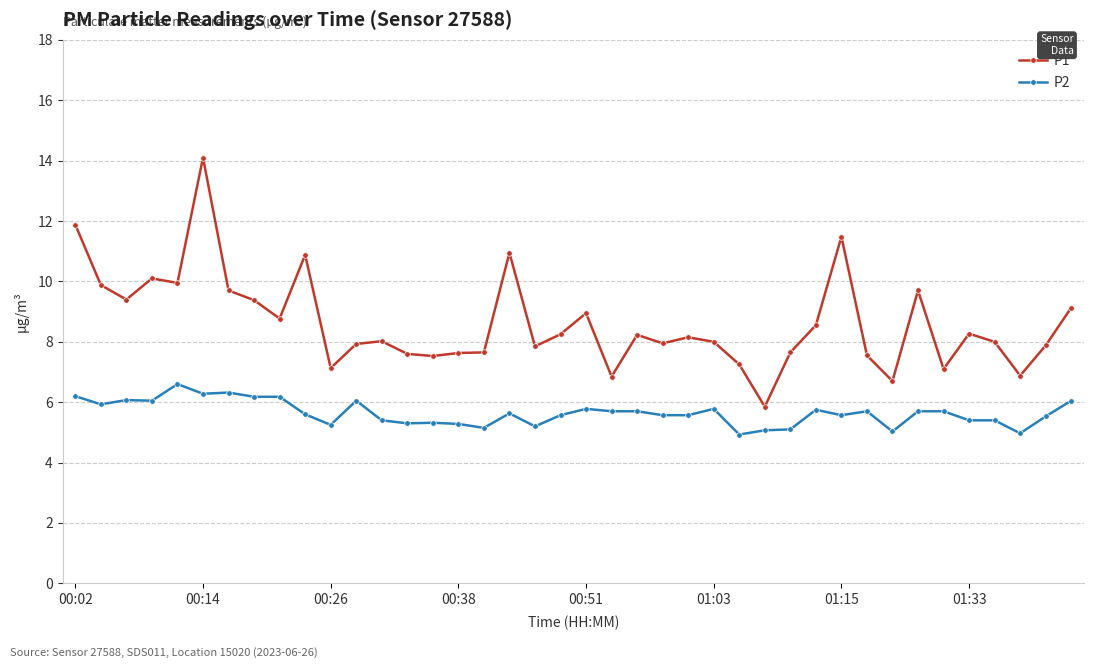

Which series has the largest range (max minus min)?

P1